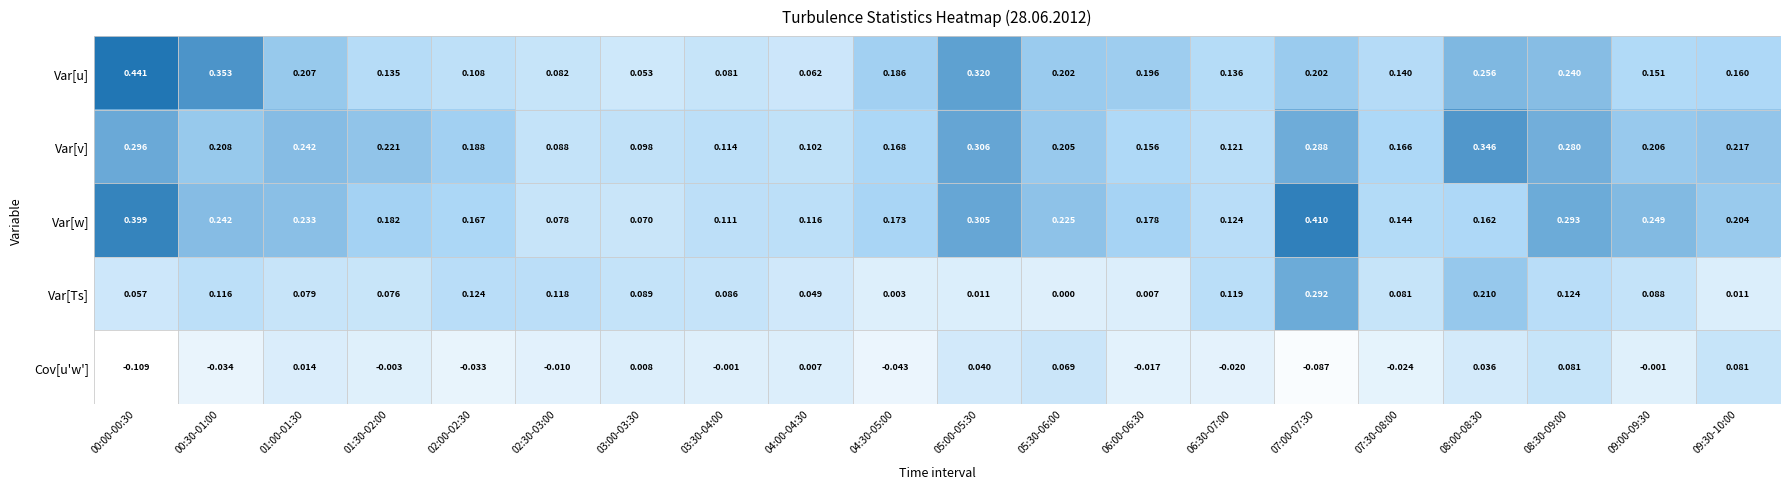

Between 03:00-03:30 and 03:30-04:00, which series saw the biggest shift?

Var[w]